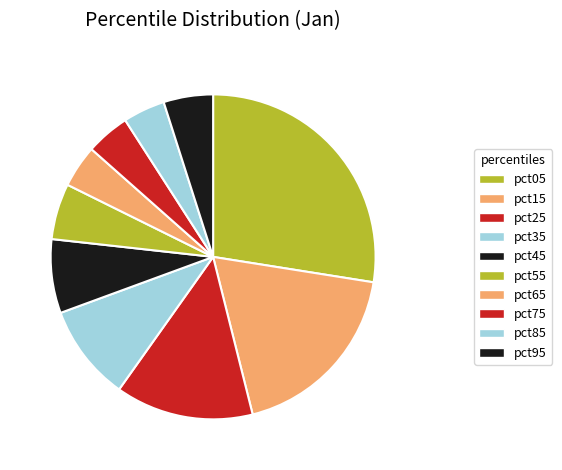

To the nearest percent, what is the average slice percentage?

10%